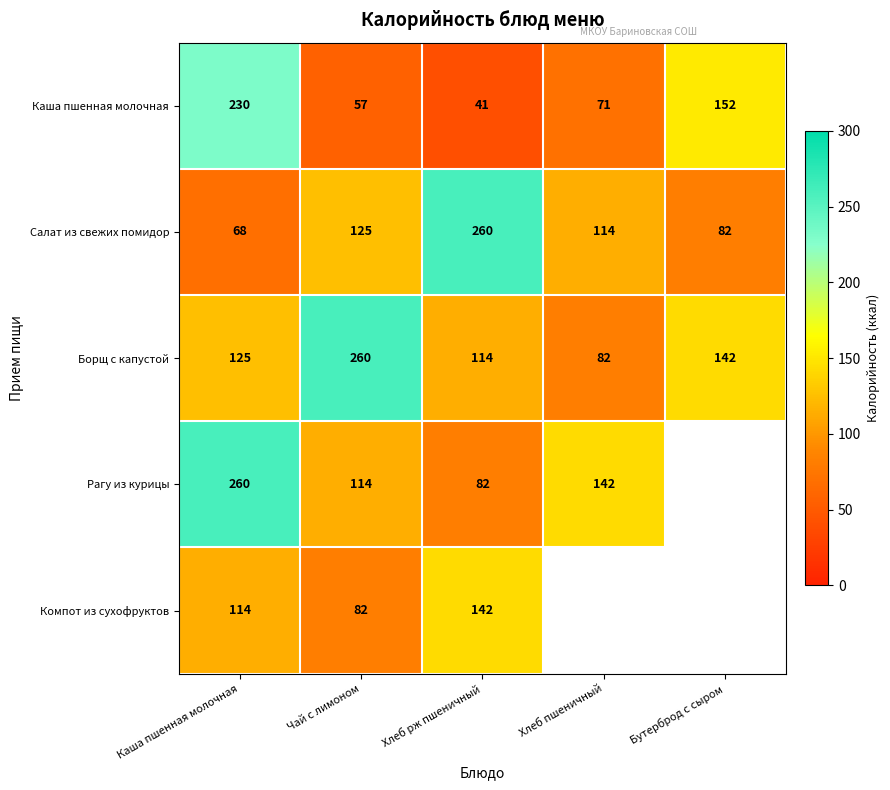

What is the difference between the Рагу из курицы values at Хлеб рж пшеничный and Чай с лимоном?

32